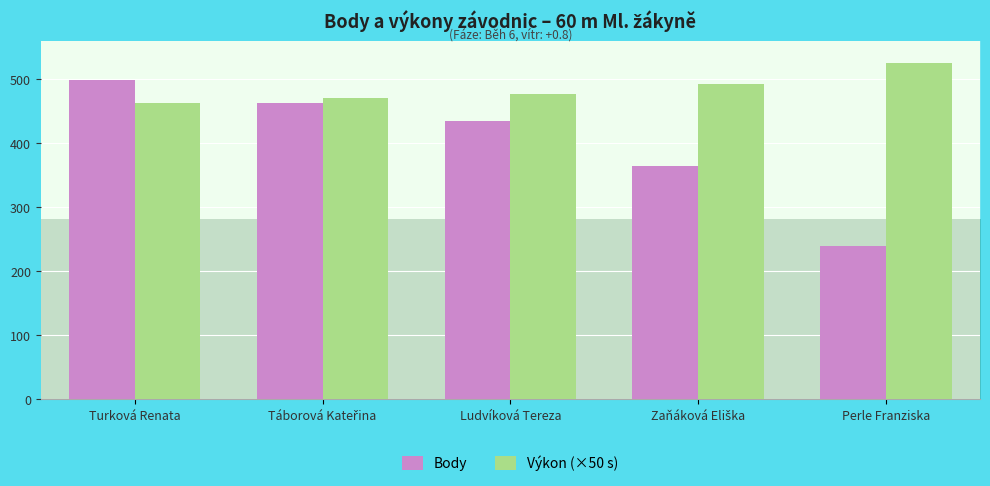

How many series are shown in this chart?

2